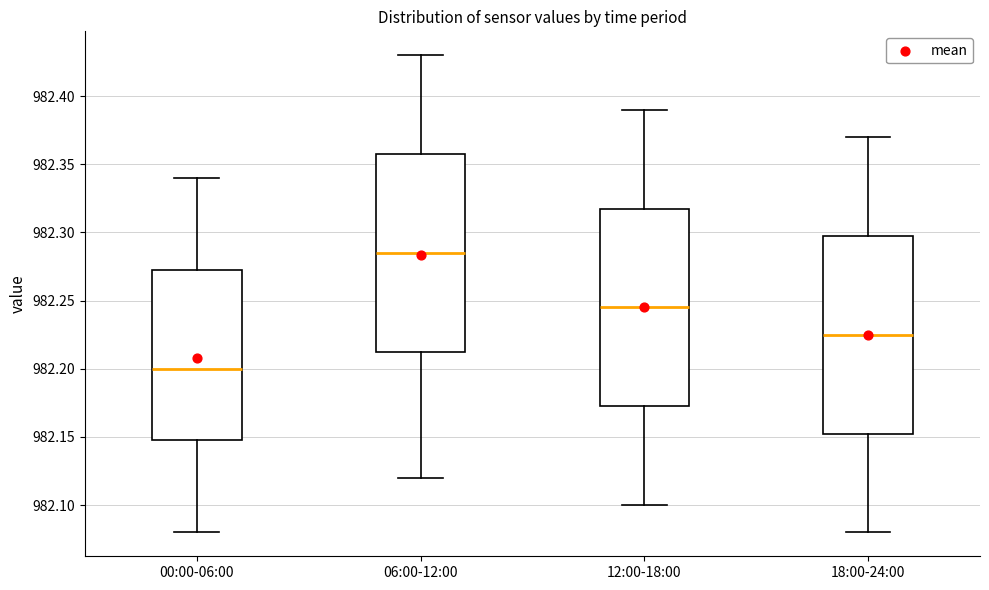

Which box's median line is the lowest?

00:00-06:00